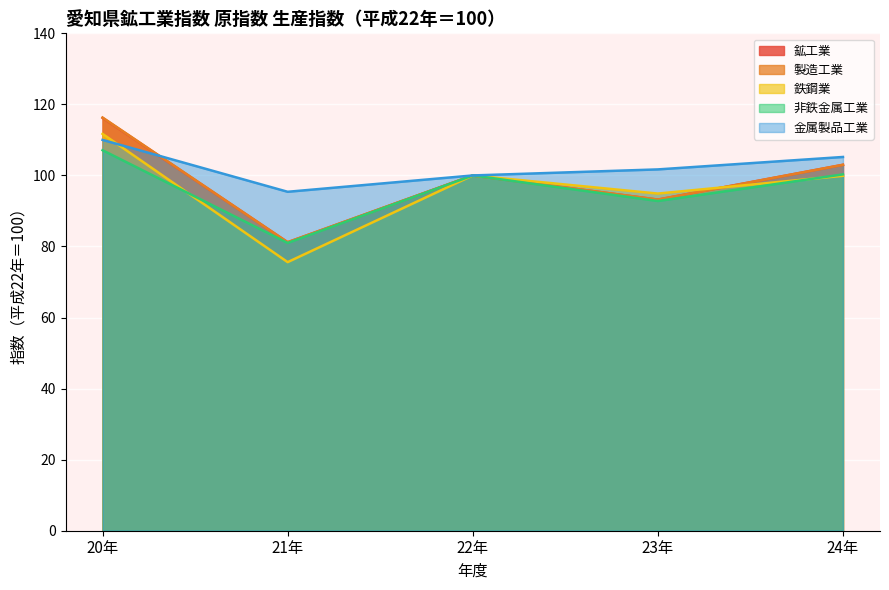

True or false: the data shows 155.5 at 23年.

False